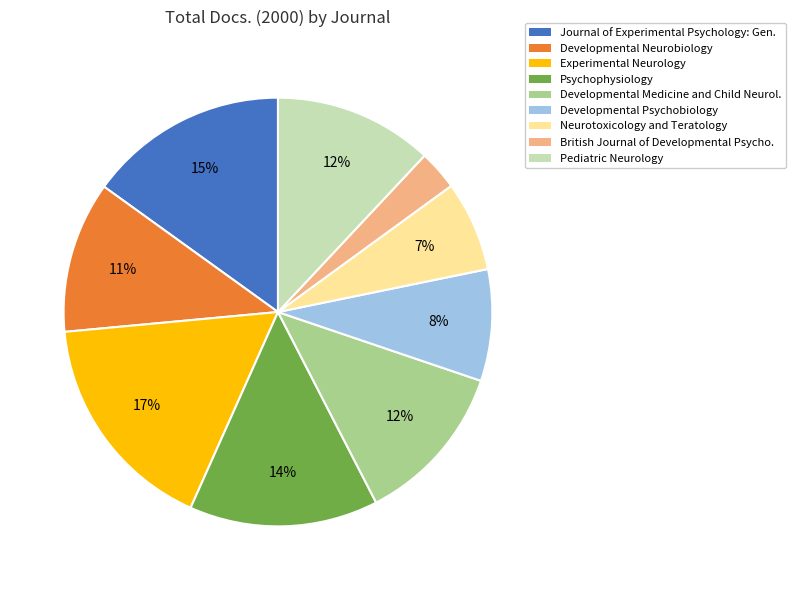

To the nearest percent, what portion does Developmental Medicine and Child Neurol. represent?

12%